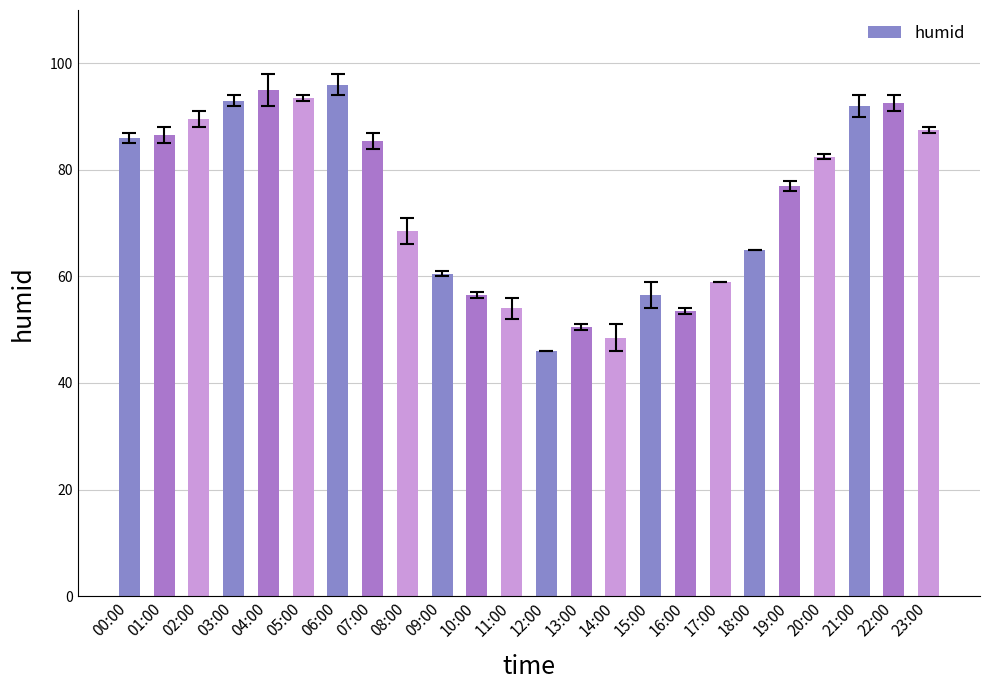

At which label does the data first exceed 82?

00:00